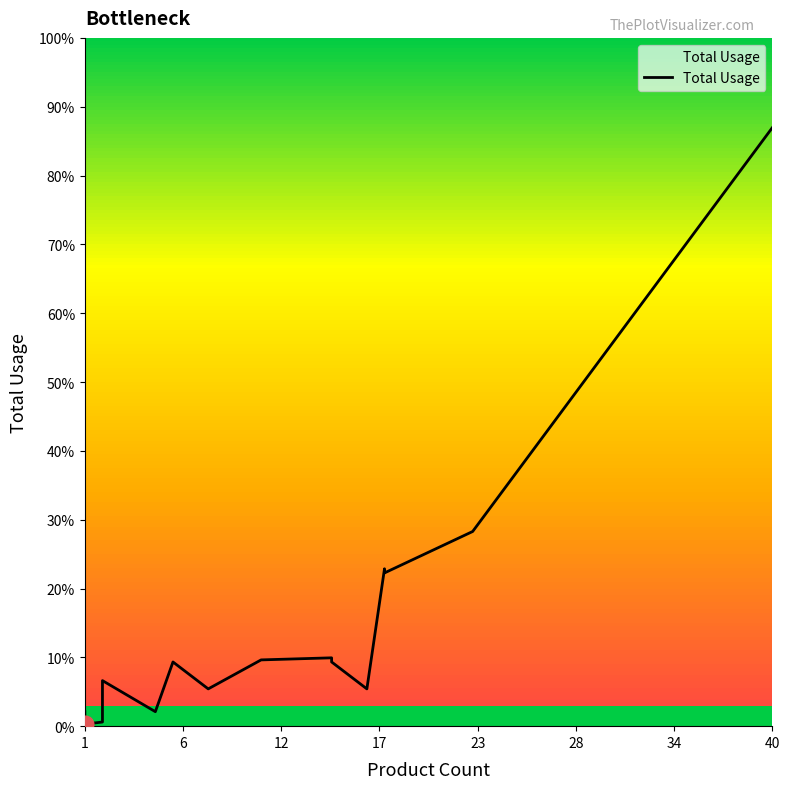

How many categories are shown in the chart?

20